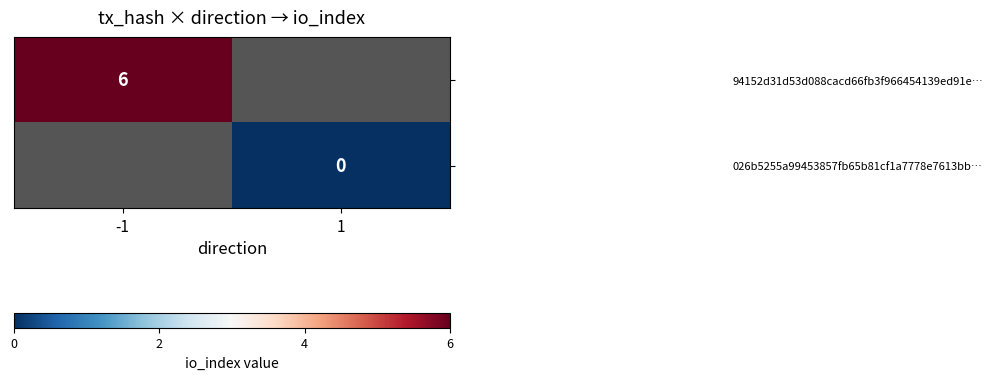

How many series are shown in this chart?

2